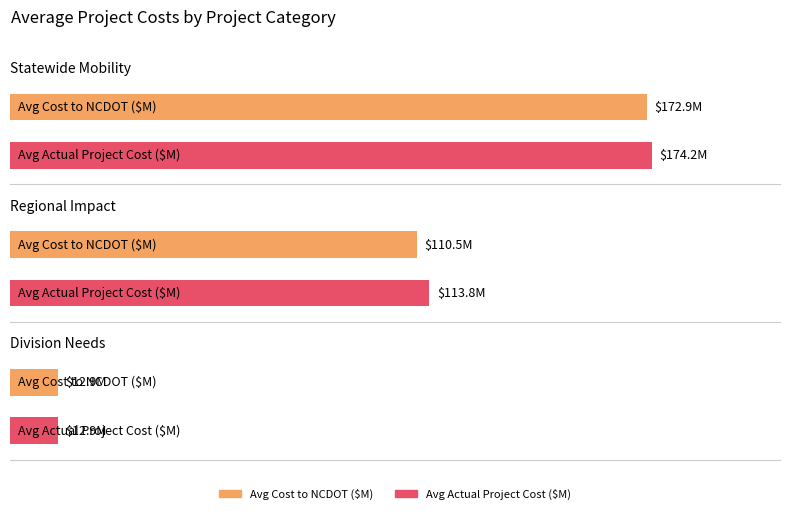

What are all the series names shown in the legend?

Average Cost to NCDOT (M), Average Actual Project Cost (M)